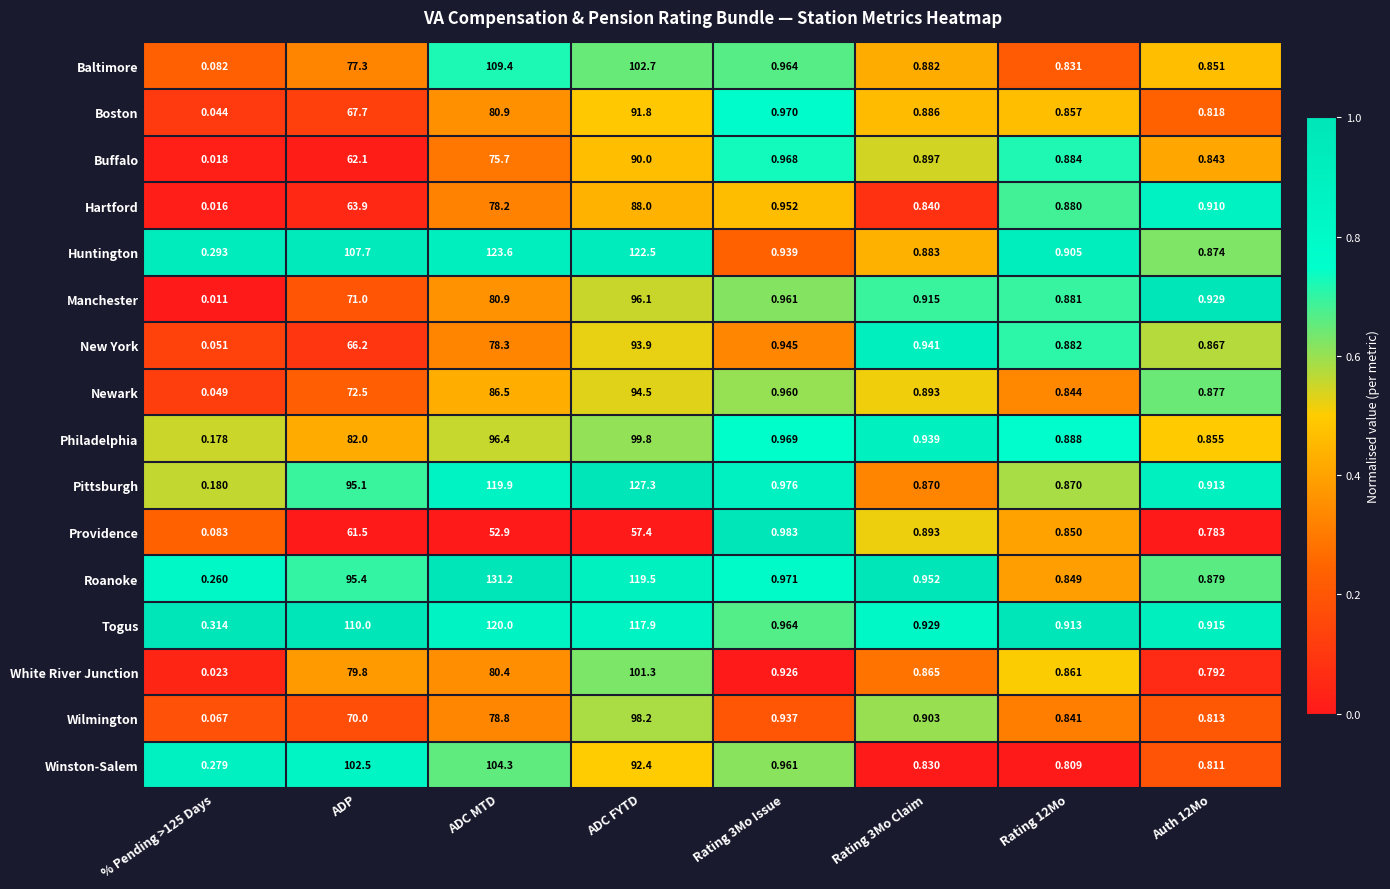

Rank the series by their maximum value, from highest to lowest.

Roanoke, Pittsburgh, Huntington, Togus, Baltimore, Winston-Salem, White River Junction, Philadelphia, Wilmington, Manchester, Newark, New York, Boston, Buffalo, Hartford, Providence